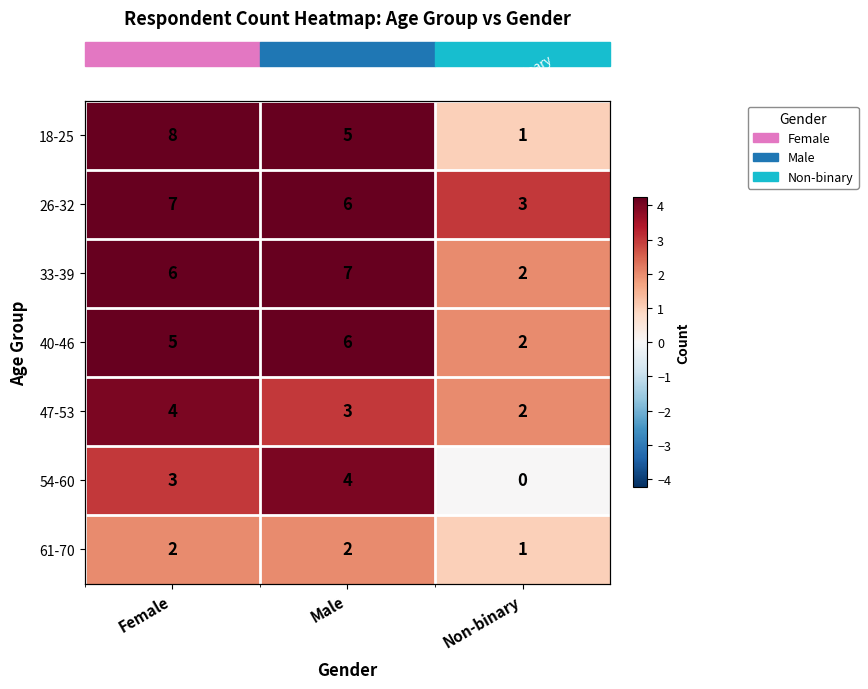

Which series changed the most between Female and Male?

18-25